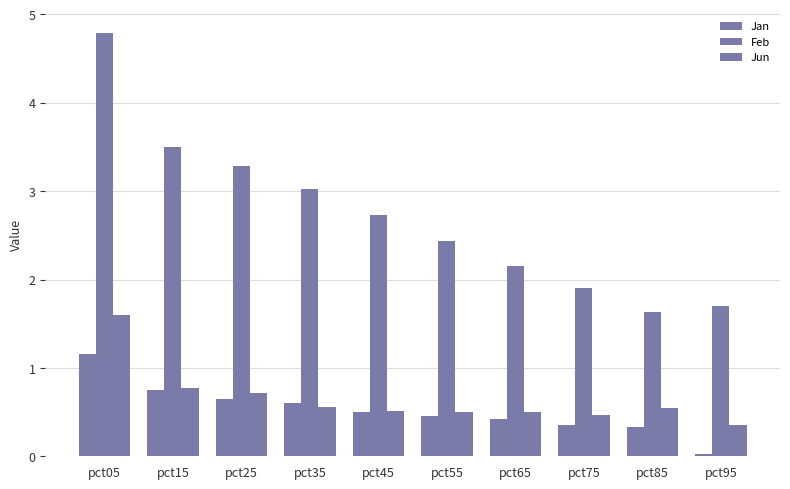

Which series has the widest spread of values?

Feb